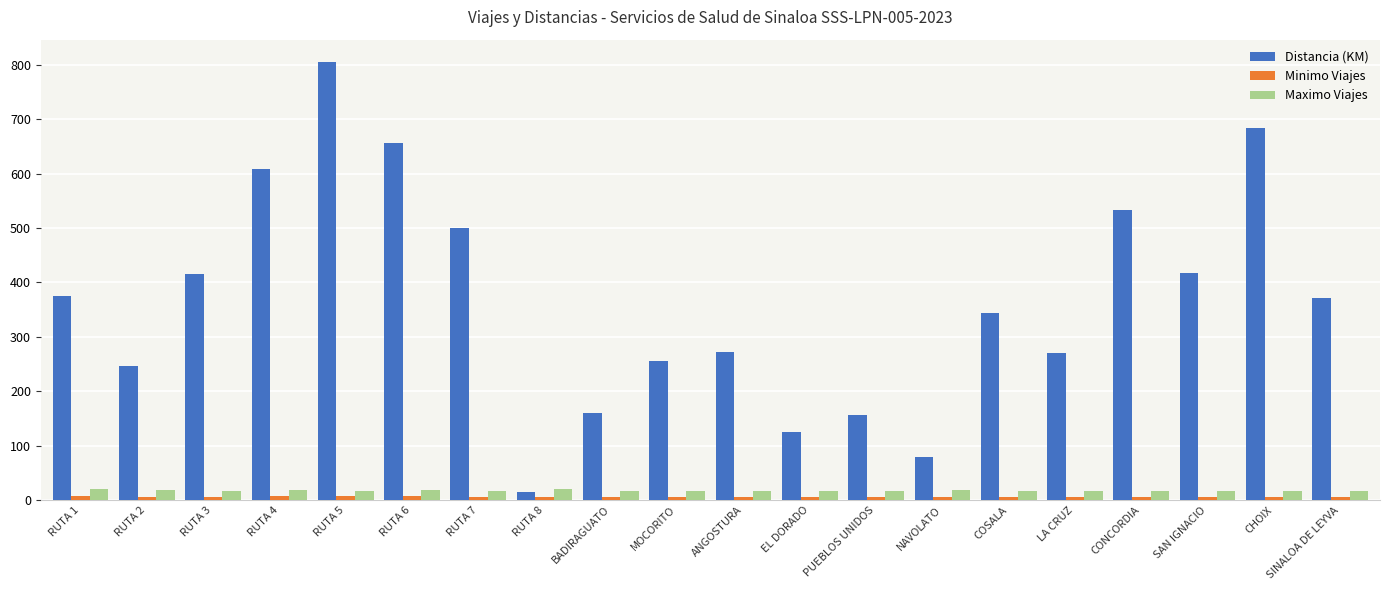

Which series has the largest total across all categories?

Distancia (KM)